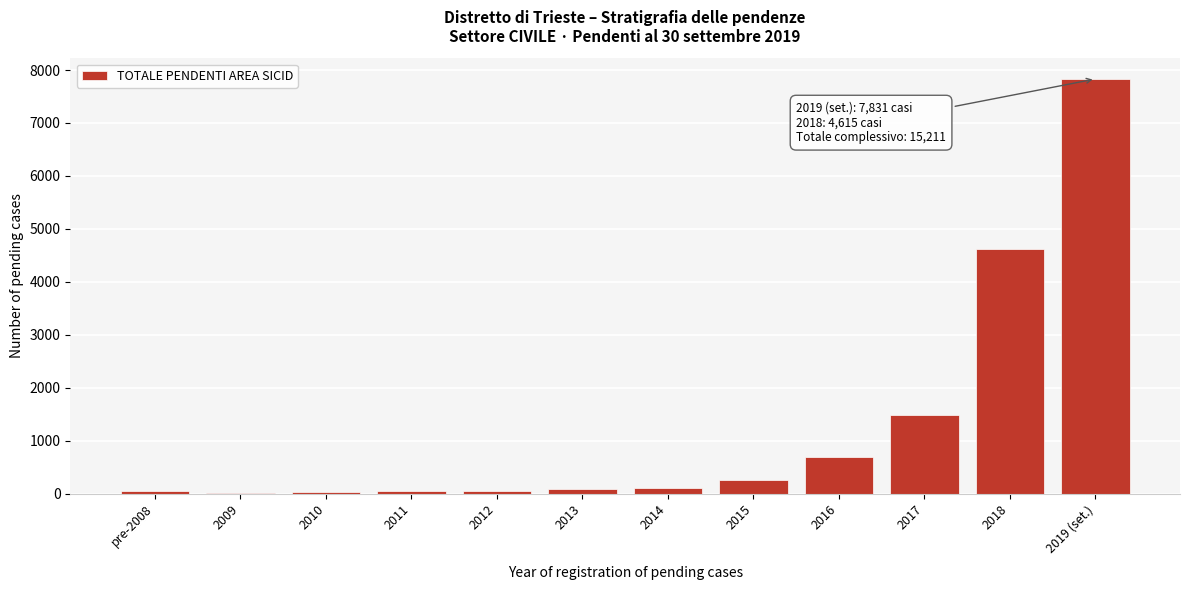

What is the maximum value shown in the chart?

7831